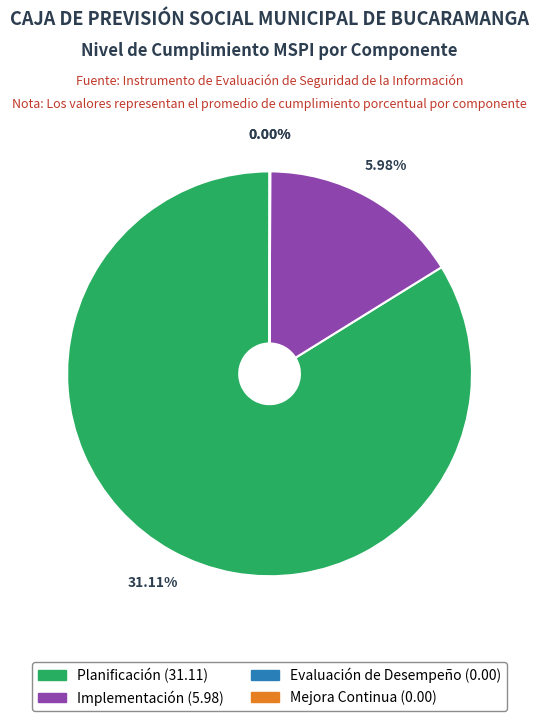

Is there any slice that represents more than half of the pie?

Yes